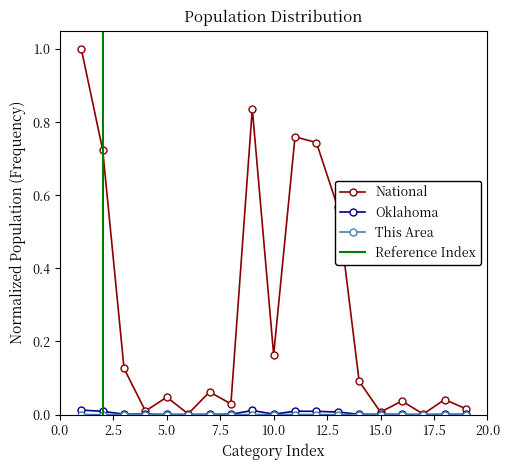

True or false: National has more than 0 points higher than both neighbors.

True